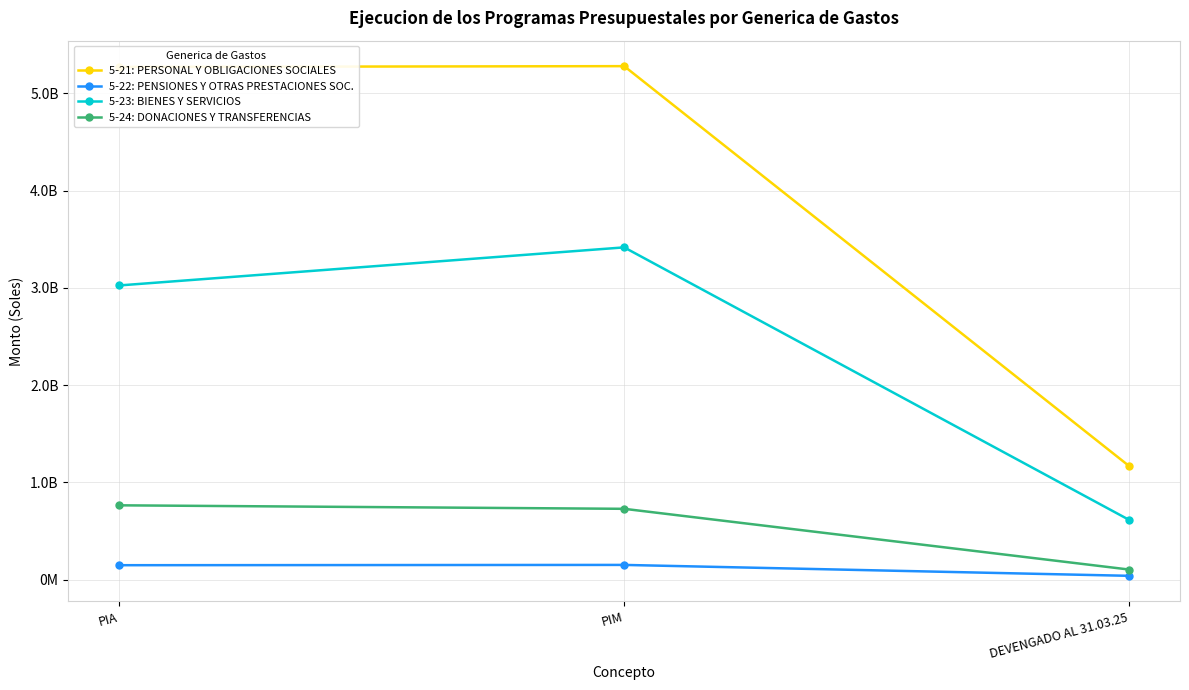

What are all the series names shown in the legend?

5-21: PERSONAL Y OBLIGACIONES SOCIALES, 5-22: PENSIONES Y OTRAS PRESTACIONES SOC., 5-23: BIENES Y SERVICIOS, 5-24: DONACIONES Y TRANSFERENCIAS